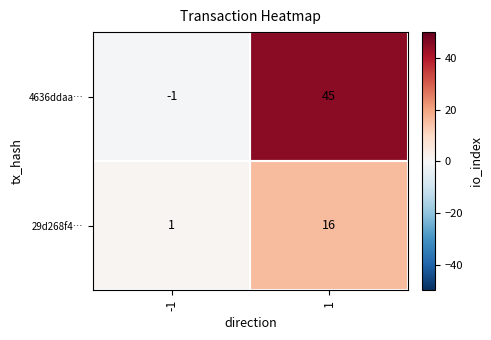

At which category is the sum across all series the highest?

1